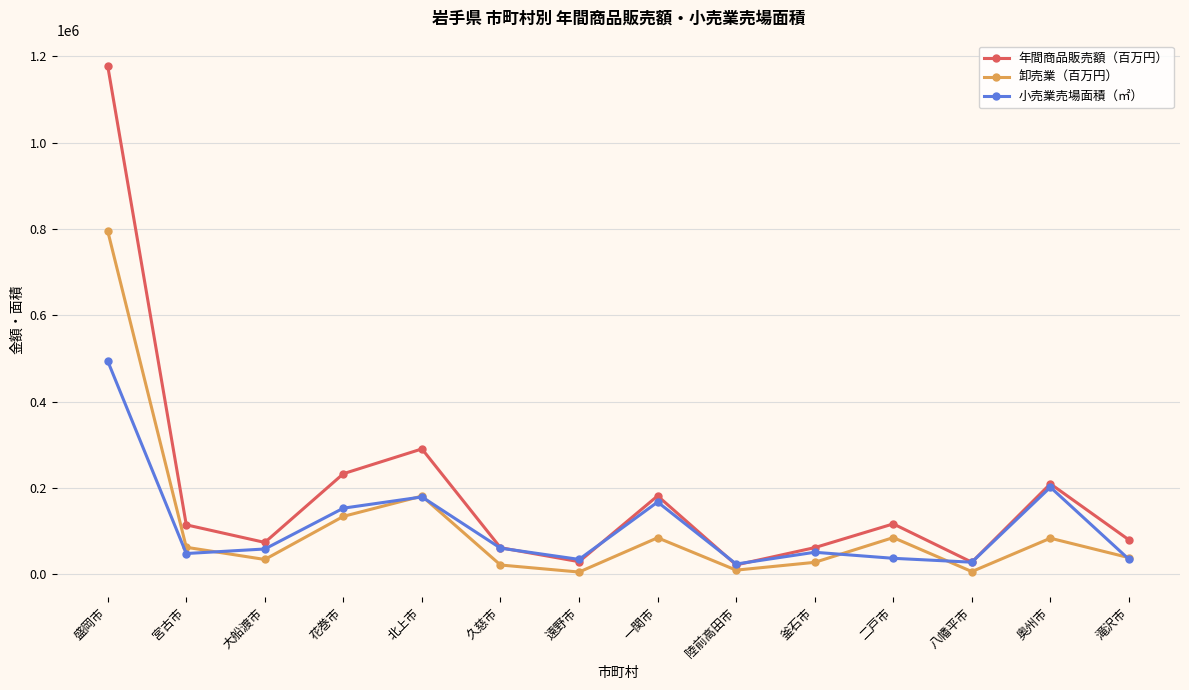

How many distinct data groups are displayed?

3